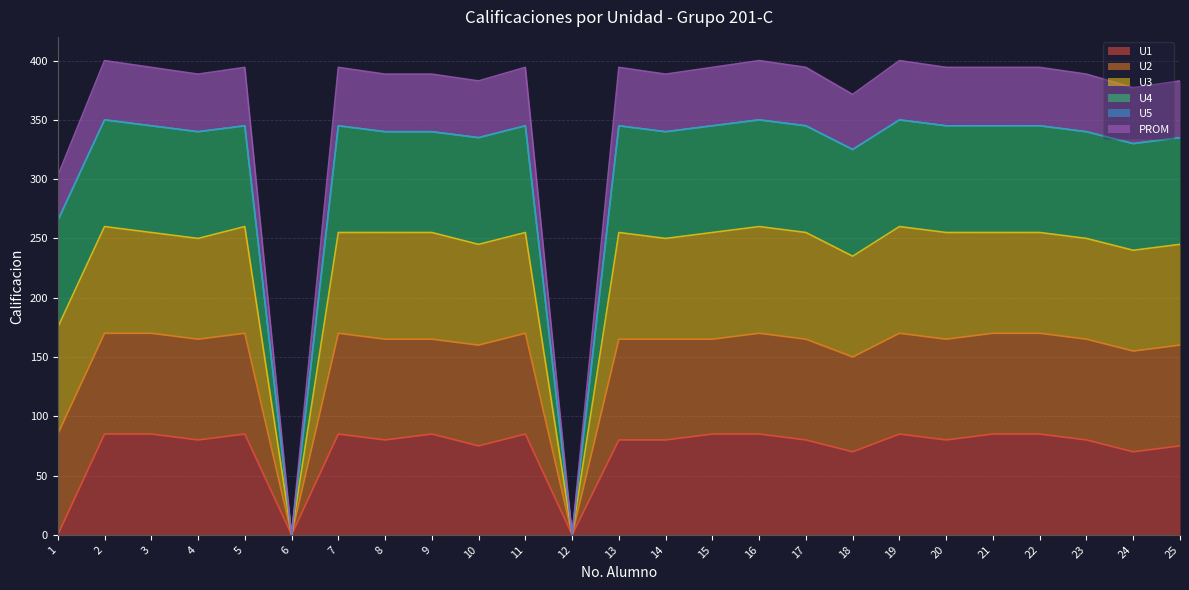

How many interior local peaks does the U4 series have?

7